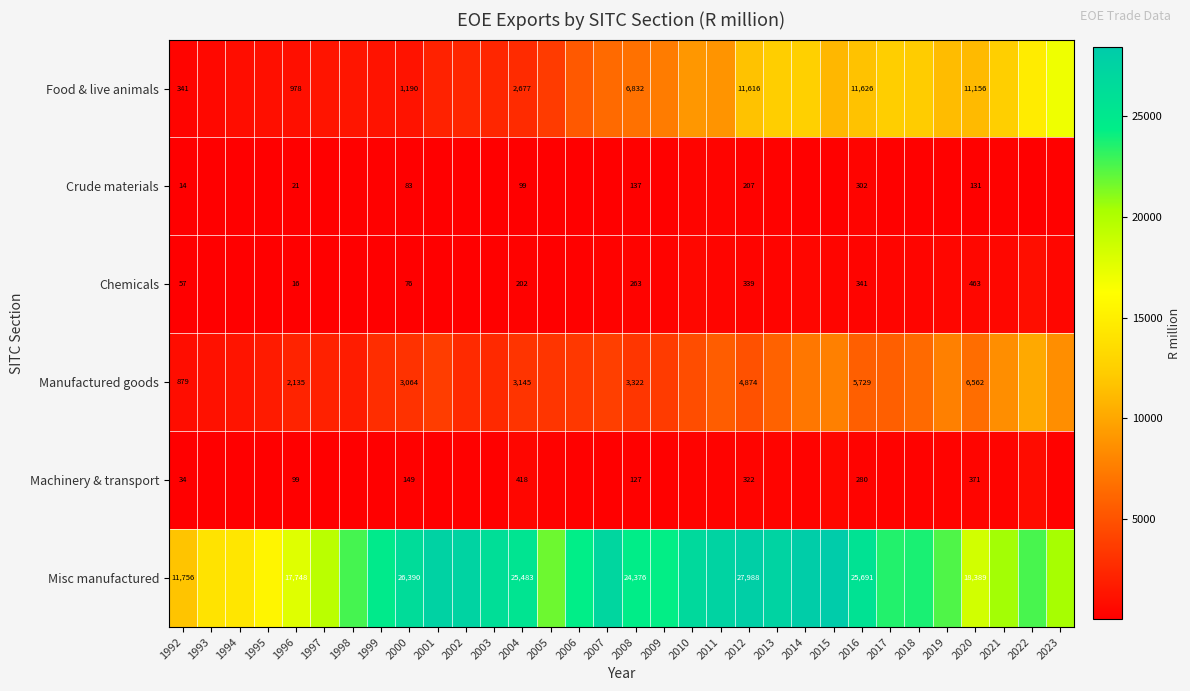

What is the difference between the highest and lowest values at 2023?

20155